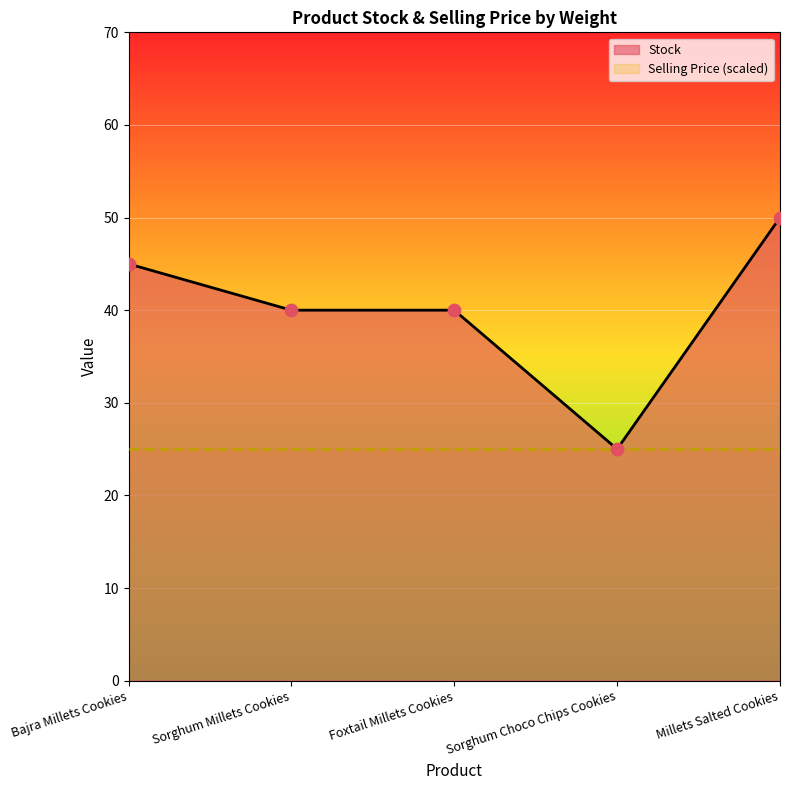

Between Foxtail Millets Cookies and Millets Salted Cookies, which is larger?

Millets Salted Cookies